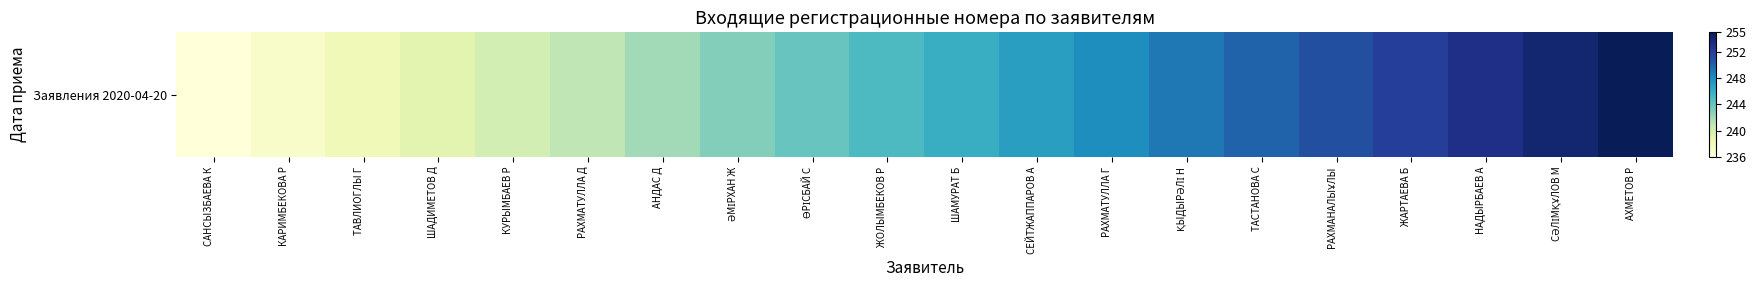

What is the greatest value displayed?

255